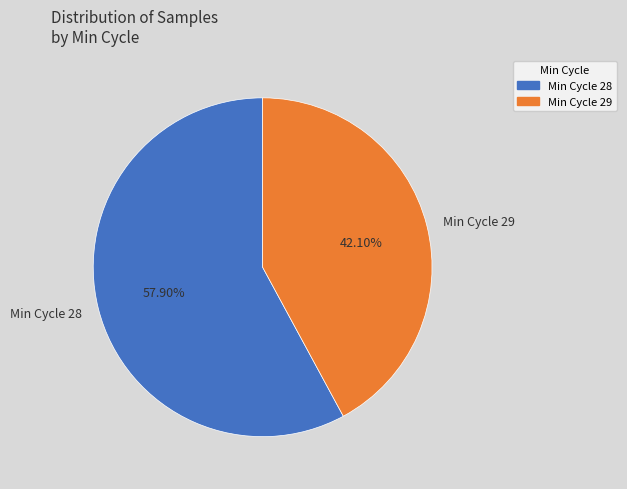

What is the majority slice?

Min Cycle 28